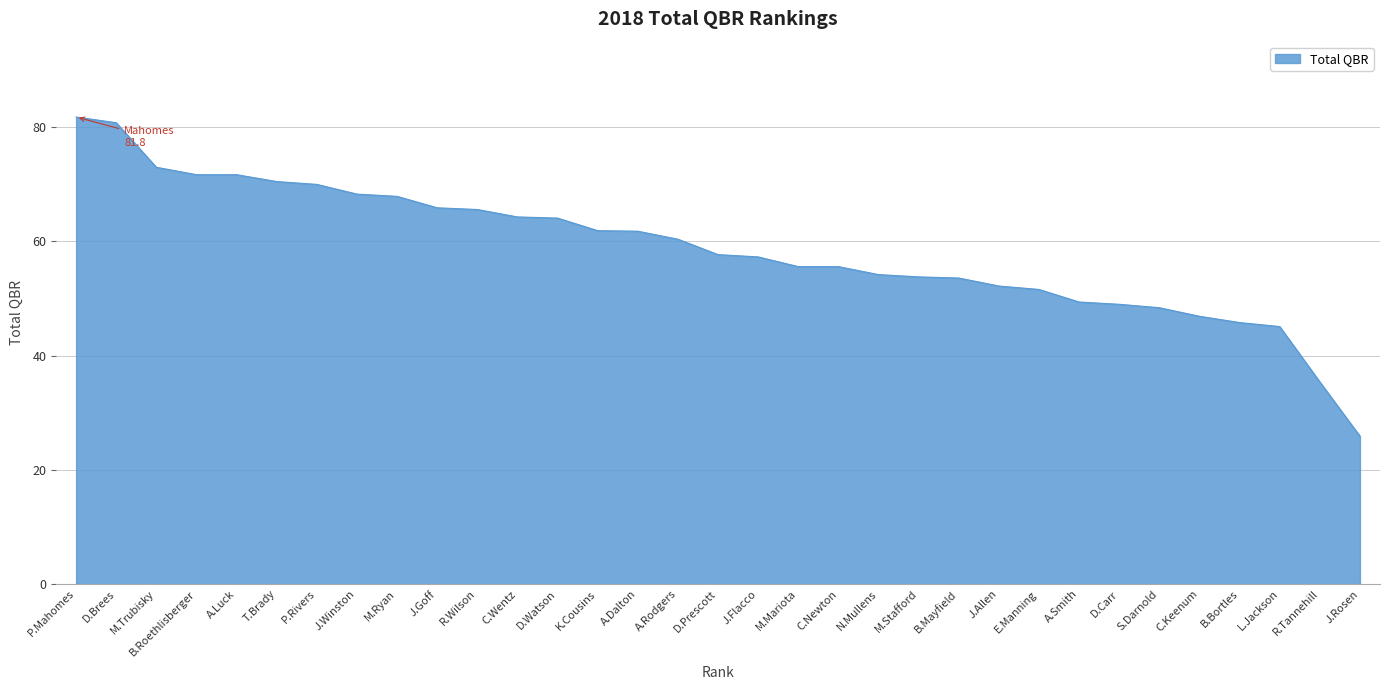

True or false: the data shows 77.8 at L.Jackson.

False